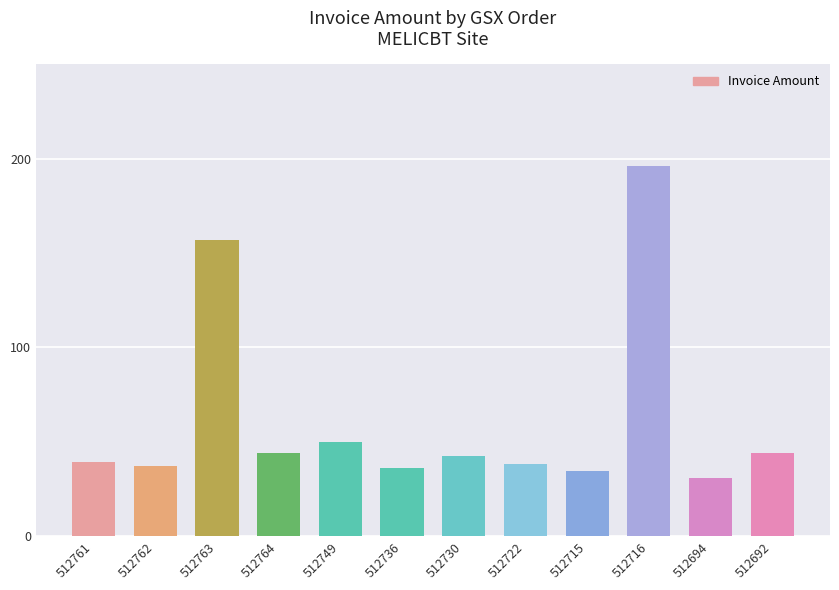

What is the sum of all values?

751.0